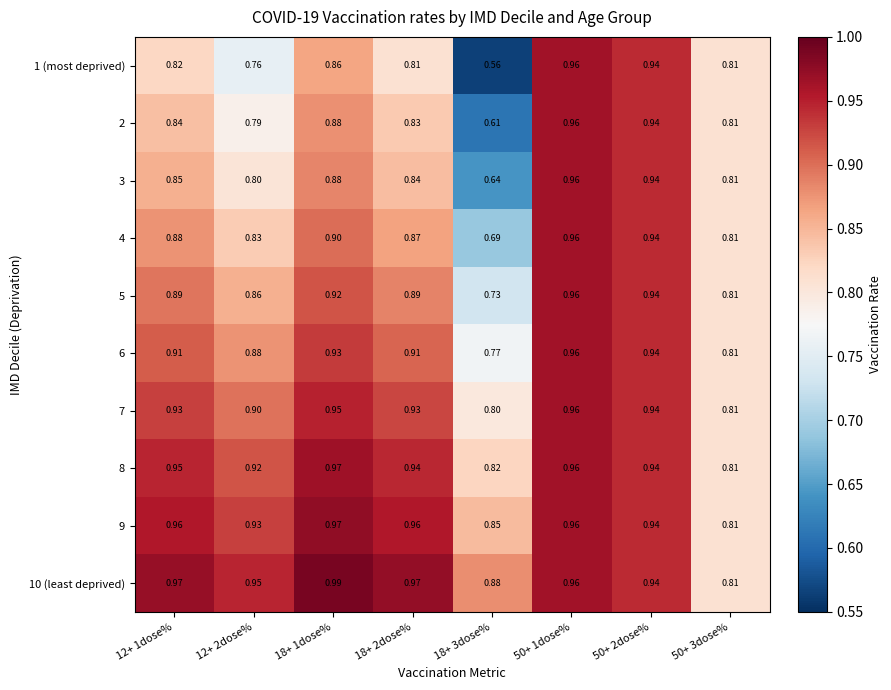

Is the value of 5 at 12+ 1dose% greater than the value of 3 at 12+ 1dose%?

Yes